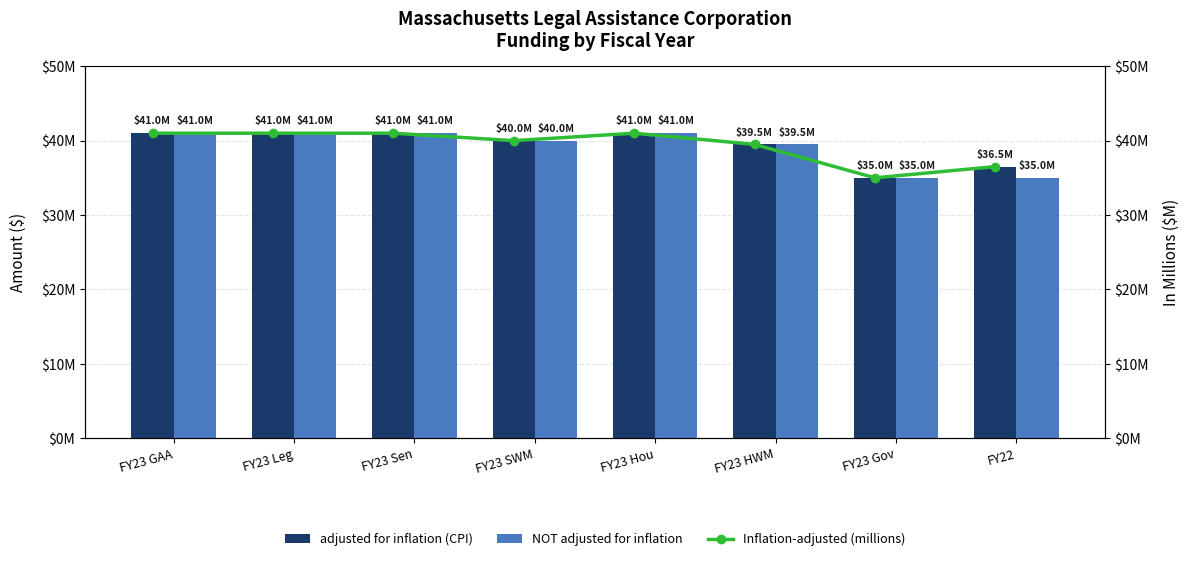

Which label corresponds to the largest value in the chart?

FY23 GAA